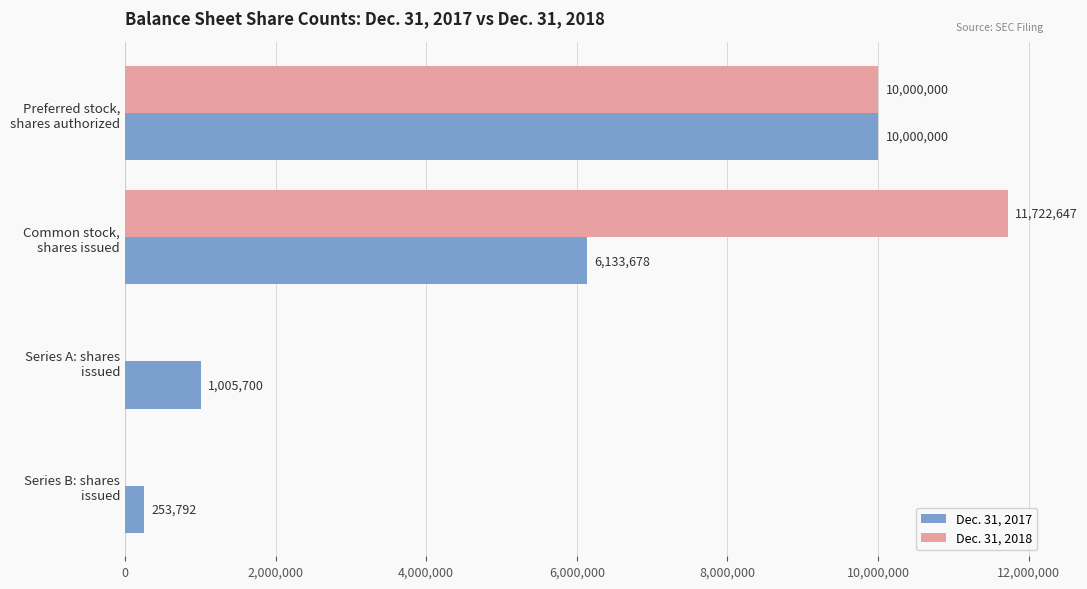

What is the greatest value displayed?

11722647